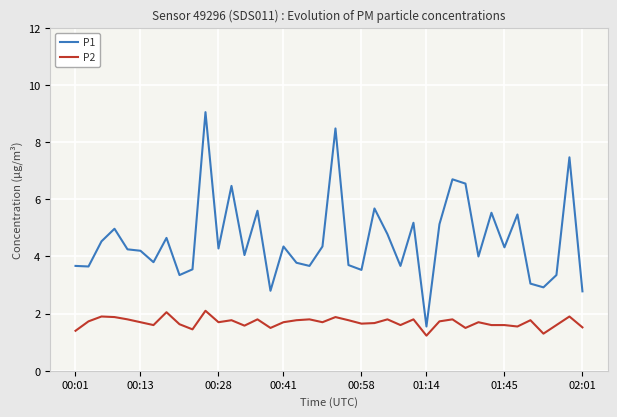

In P1, how many points are lower than both neighbors (excluding endpoints)?

13